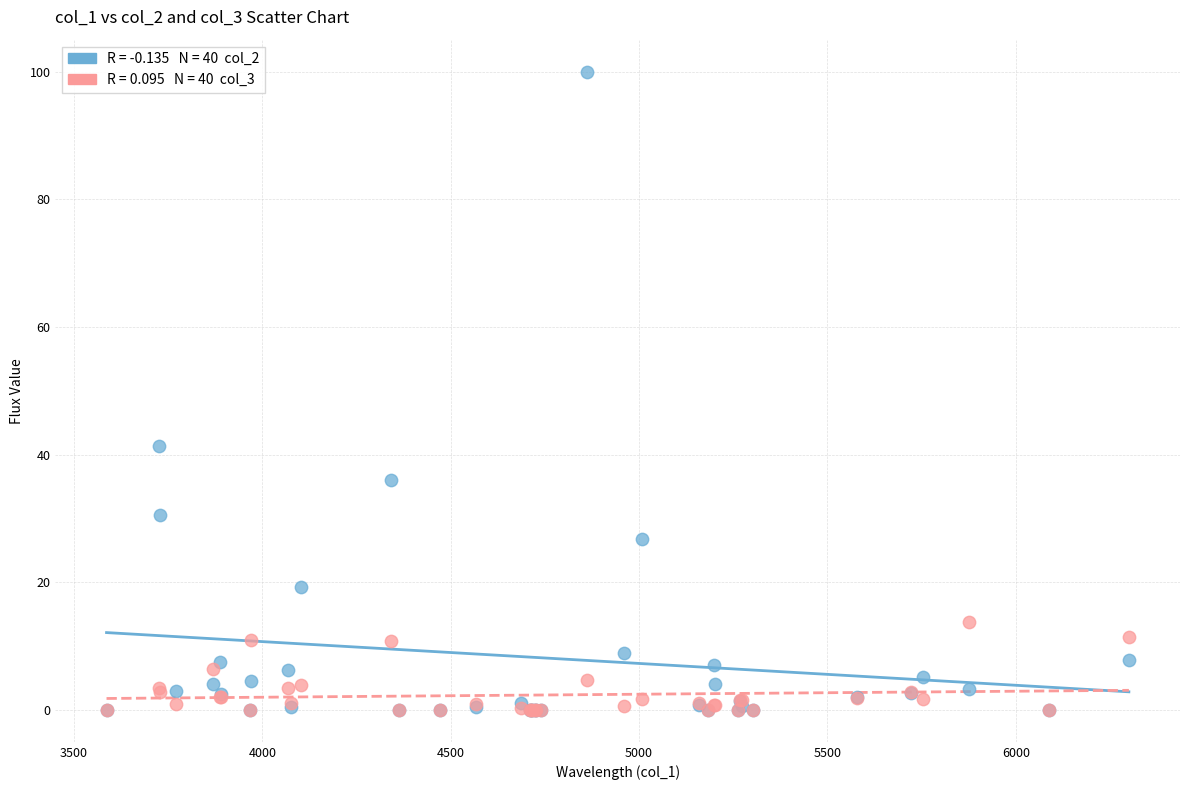

Across all series, what Y value is closest to 50?

41.3